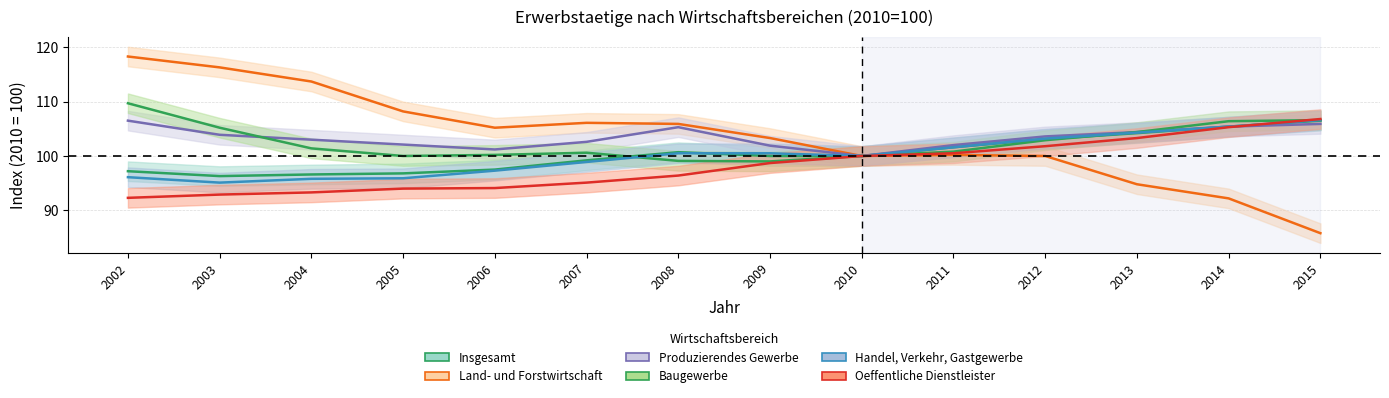

What is the difference between the second highest and minimum values in the Oeffentliche Dienstleister series?

13.0